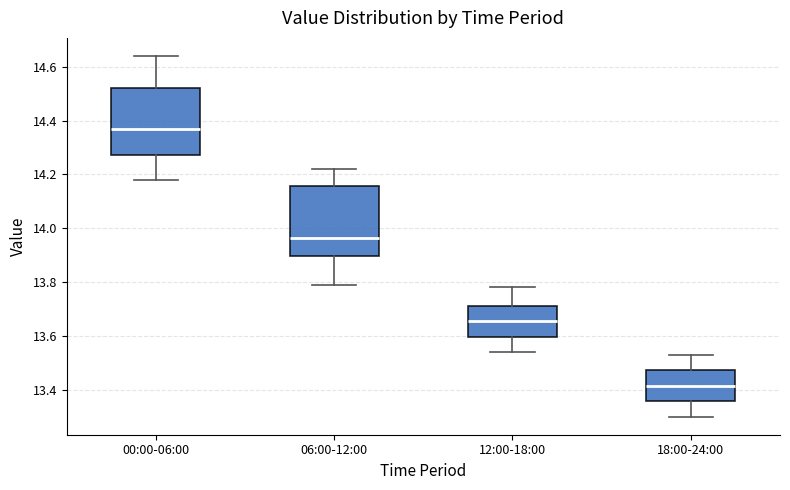

Reading left to right, read every box against the y-axis: the position of its median line, the range the box covers, and the ends of its whiskers. The values are not printed on the chart, so give them approximately, as read against the axis.

00:00-06:00: median 14.38, box 14.28 to 14.52, whiskers 14.18 to 14.64
06:00-12:00: median 13.96, box 13.90 to 14.16, whiskers 13.80 to 14.22
12:00-18:00: median 13.66, box 13.60 to 13.72, whiskers 13.54 to 13.78
18:00-24:00: median 13.42, box 13.36 to 13.48, whiskers 13.30 to 13.54